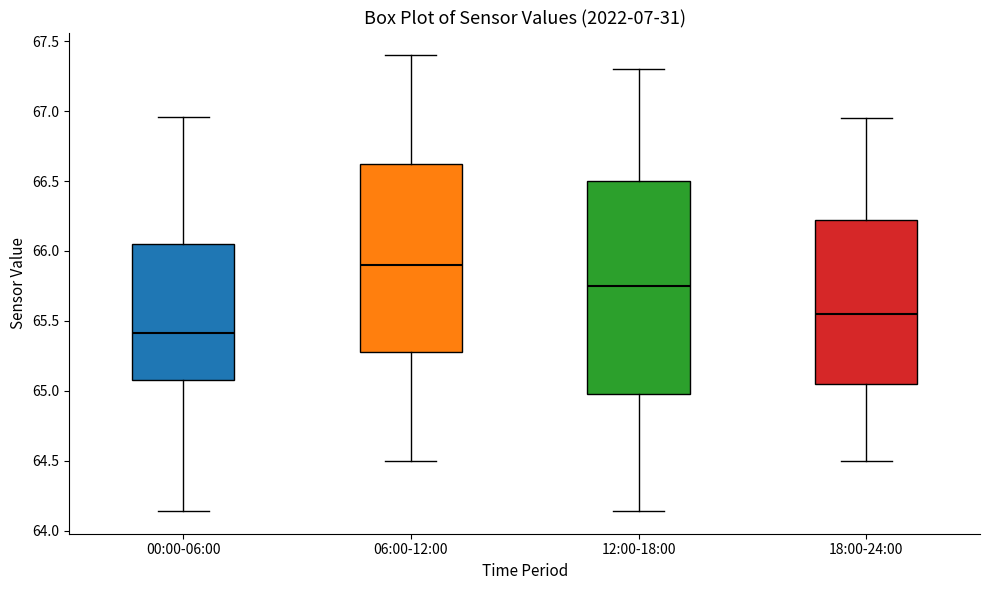

Where is the upper edge of the box for 18:00-24:00 on the y-axis? The values are not printed on the chart, so give them approximately, as read against the axis.

66.25